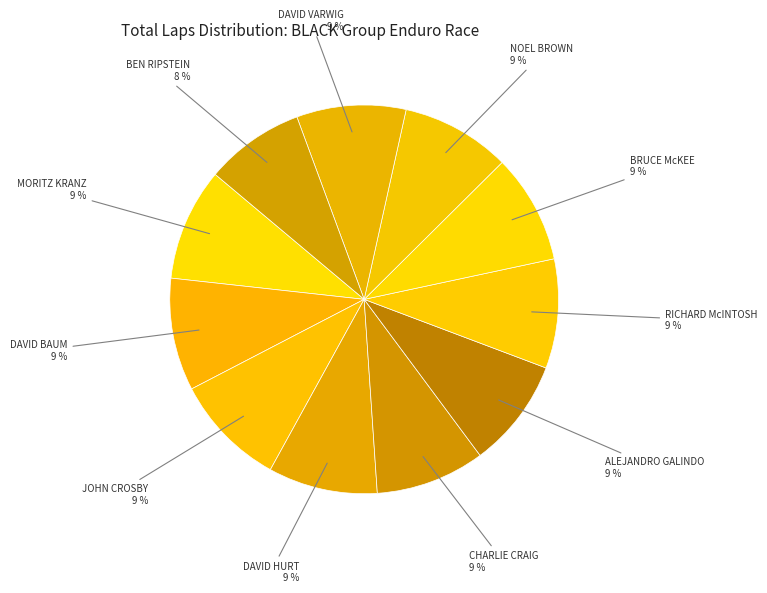

To the nearest percent, what is the average slice percentage?

9%